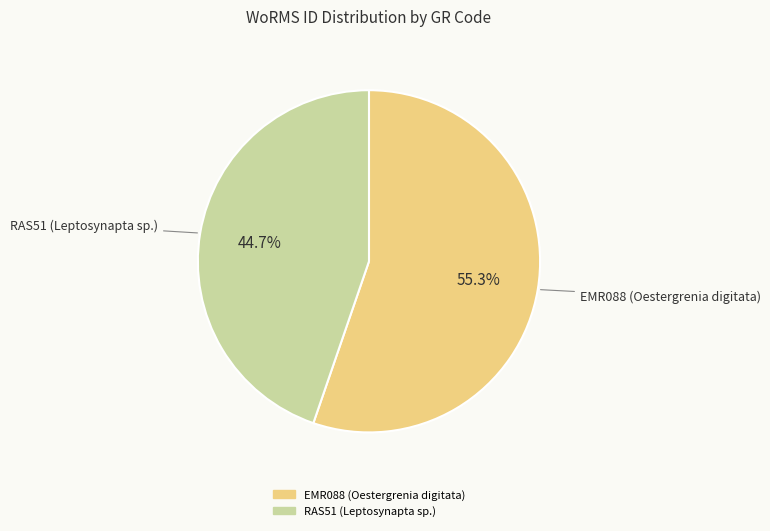

True or false: EMR088 (Oestergrenia digitata) accounts for 69% of the total.

False